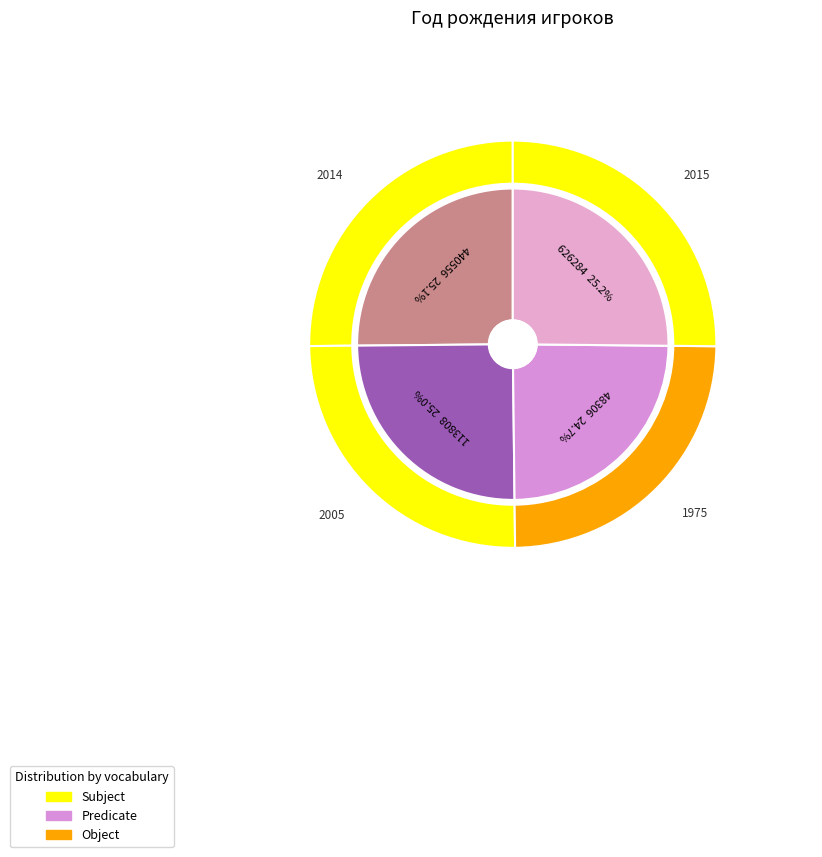

To the nearest percent, what percentage of the pie is 626284?

25%